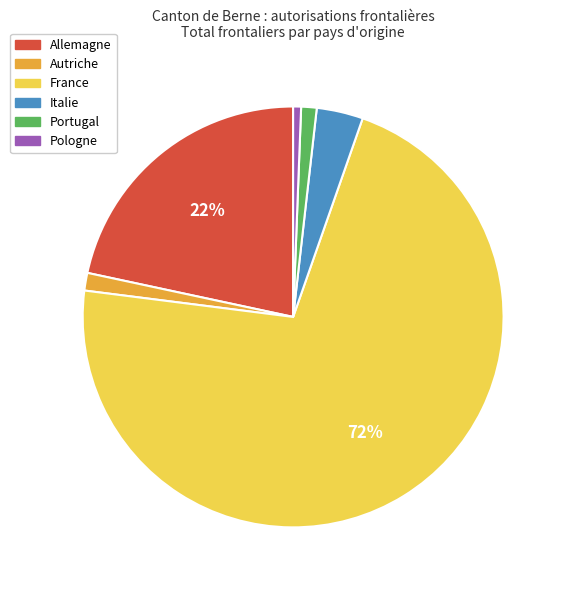

What is the largest slice in the pie chart?

France